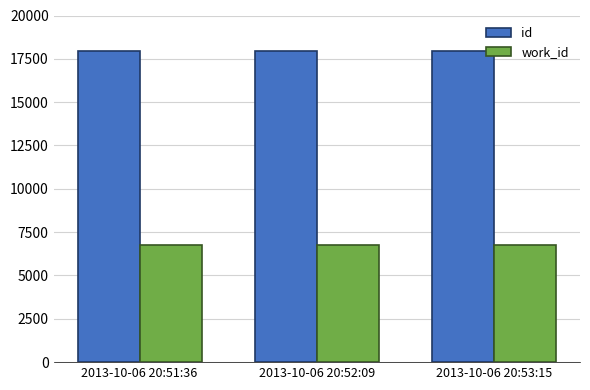

How many data points in id are less than 17937?

1